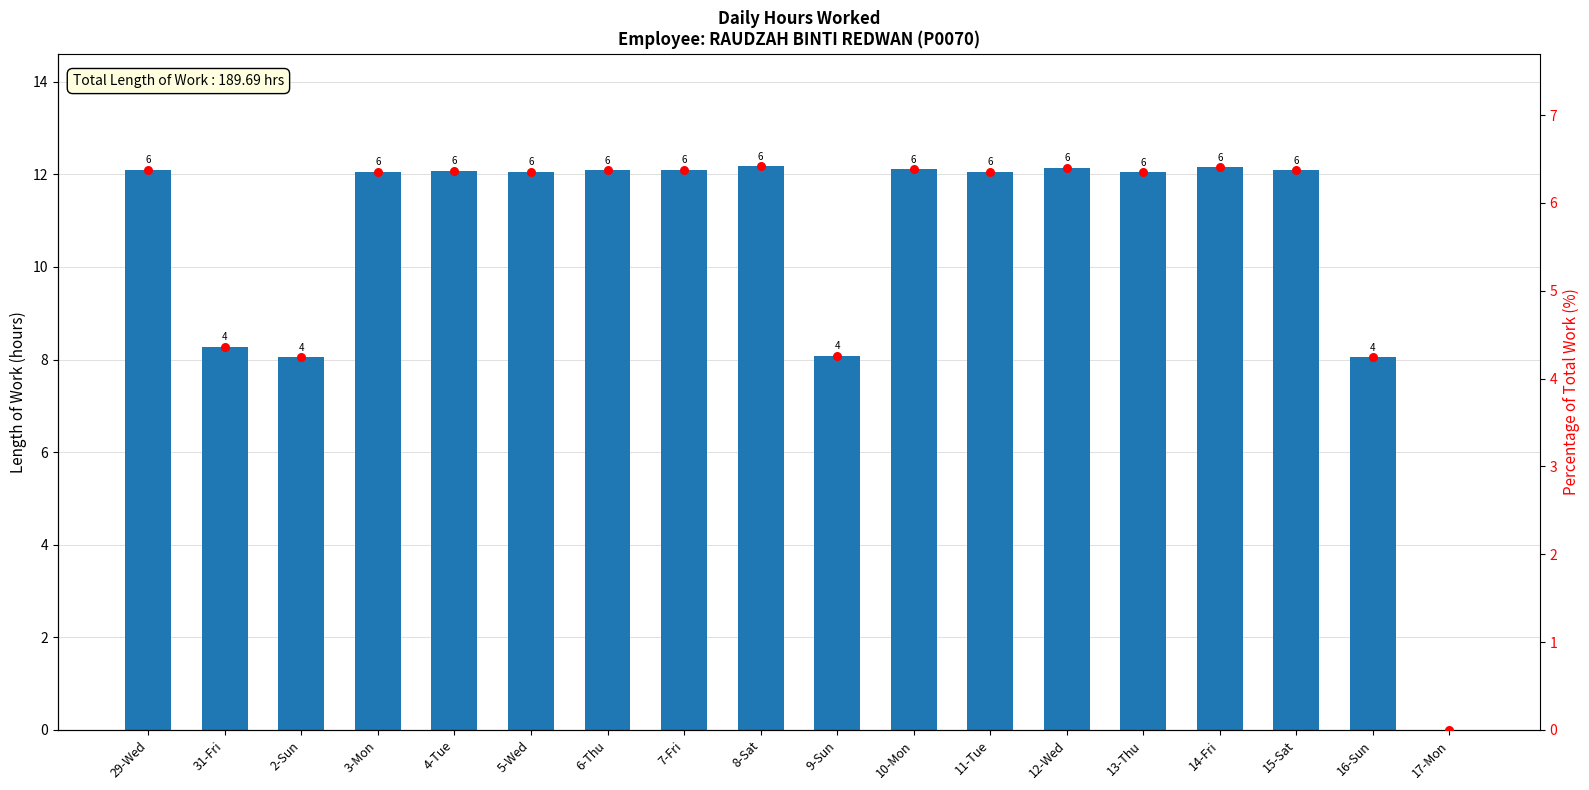

At how many categories does at least one series exceed 5?

17